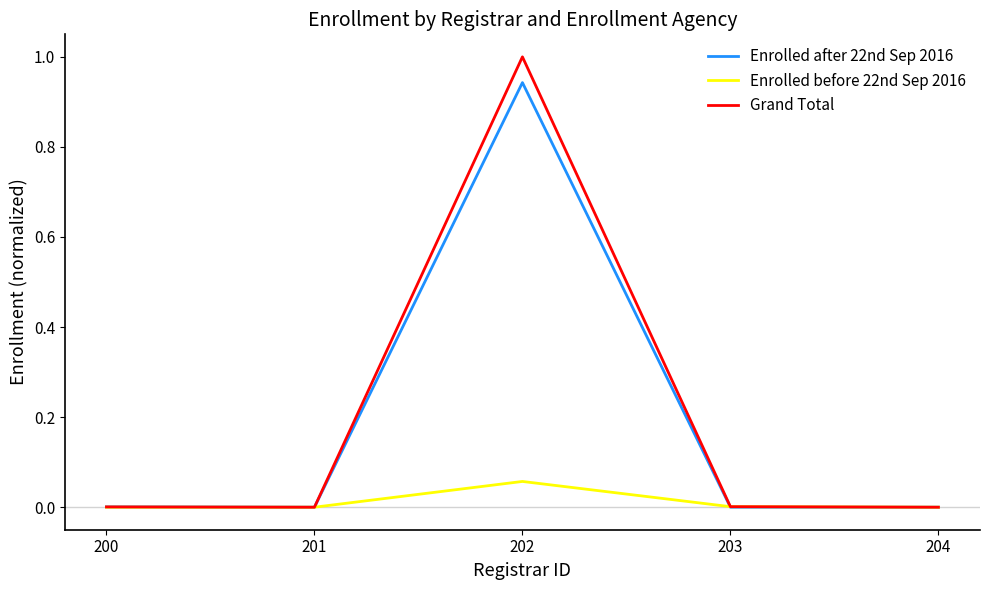

Does the chart have visible grid lines?

No